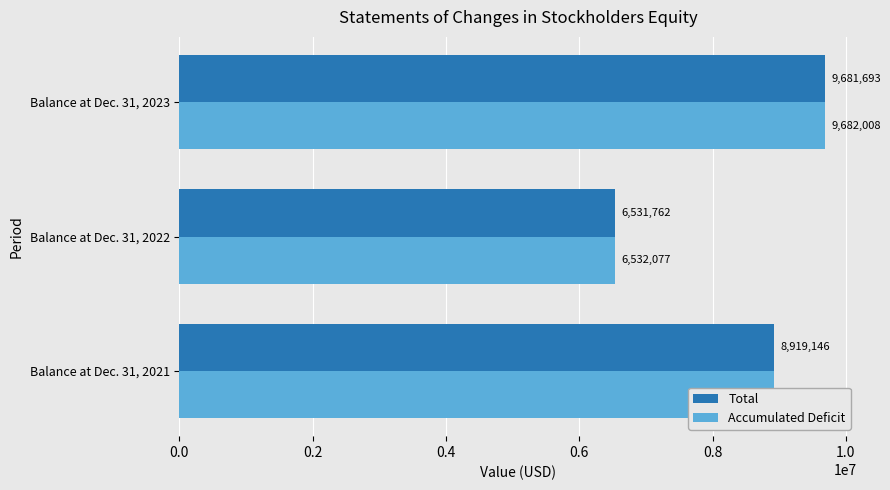

How many series are shown in this chart?

2